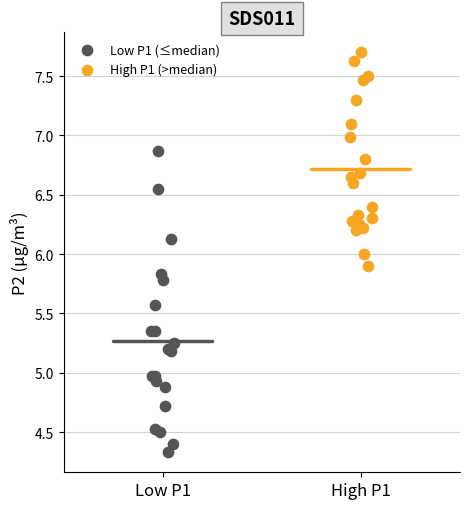

Which series reaches the minimum Y coordinate?

Low P1 (≤median)